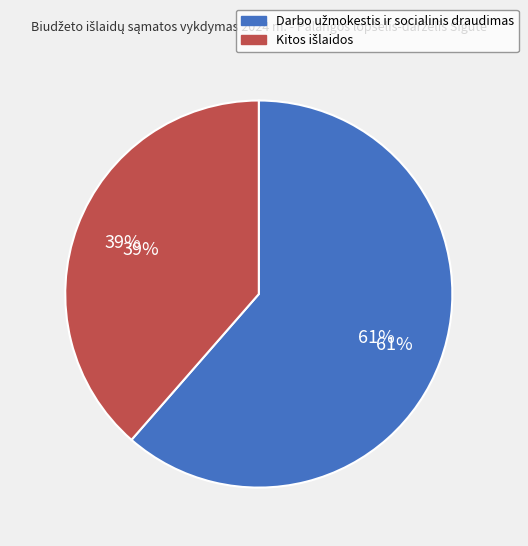

Is it true that Darbo užmokestis ir socialinis draudimas is 61% of the pie?

True